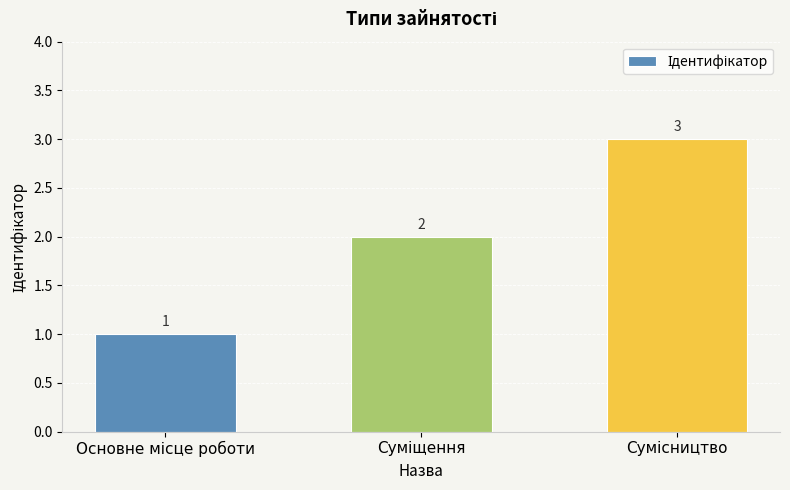

How many values are between 1 and 3?

3